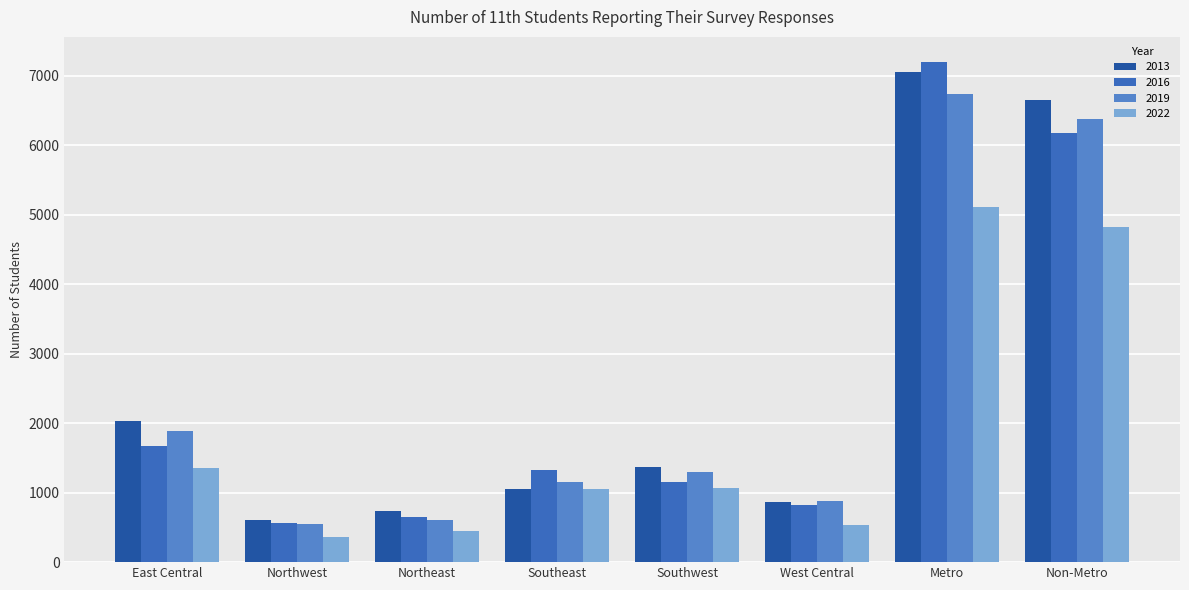

List the series in order of their peak value, highest first.

2016, 2013, 2019, 2022